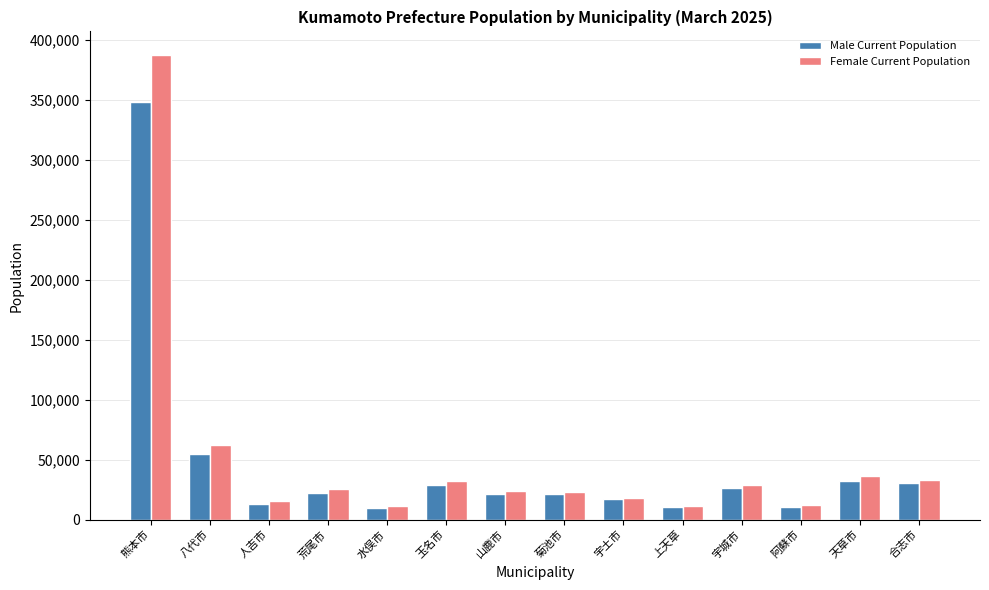

Which series changed the most between 八代市 and 合志市?

Female Current Population